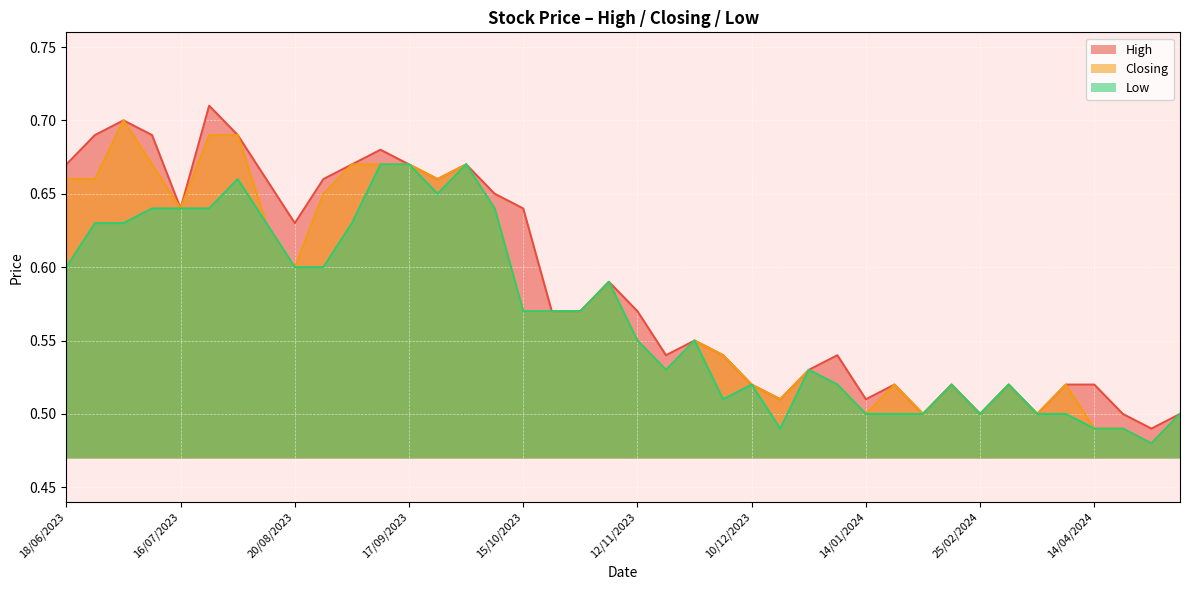

What is the approximate value of Closing at 27/08/2023?

0.7